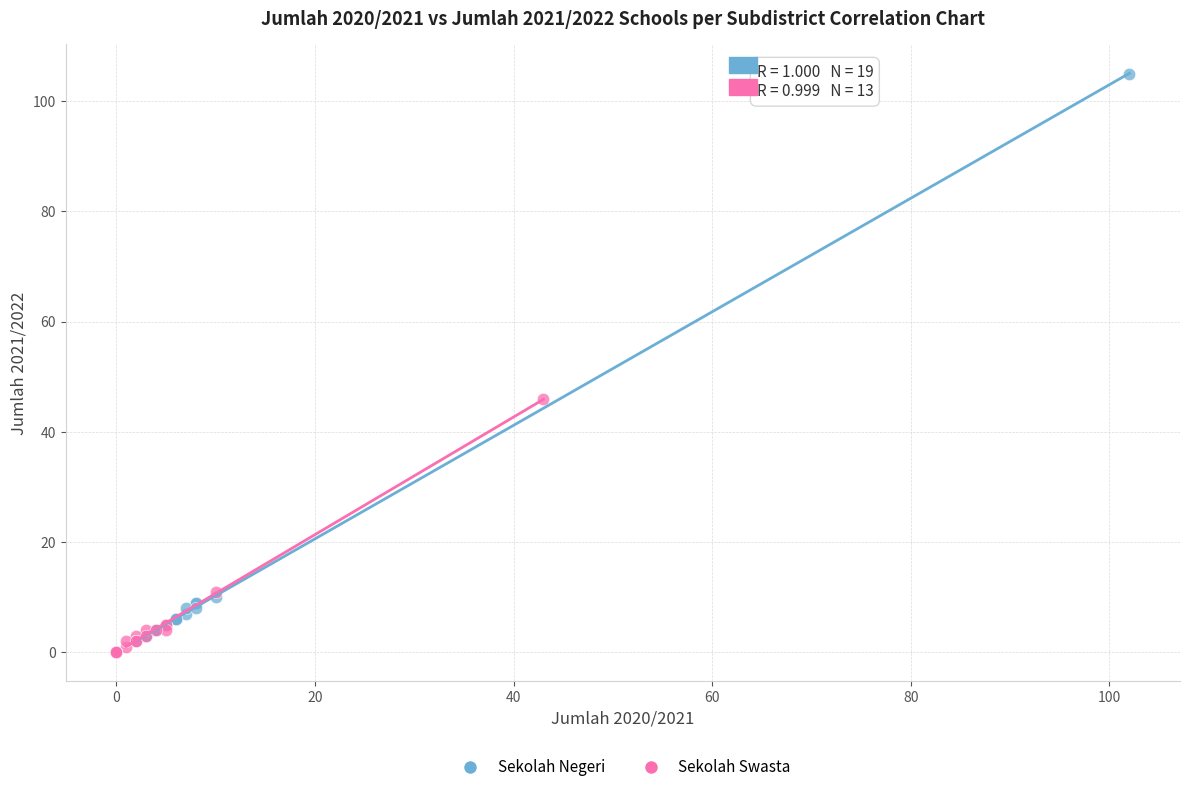

Which series contains the highest Y value?

Sekolah Negeri